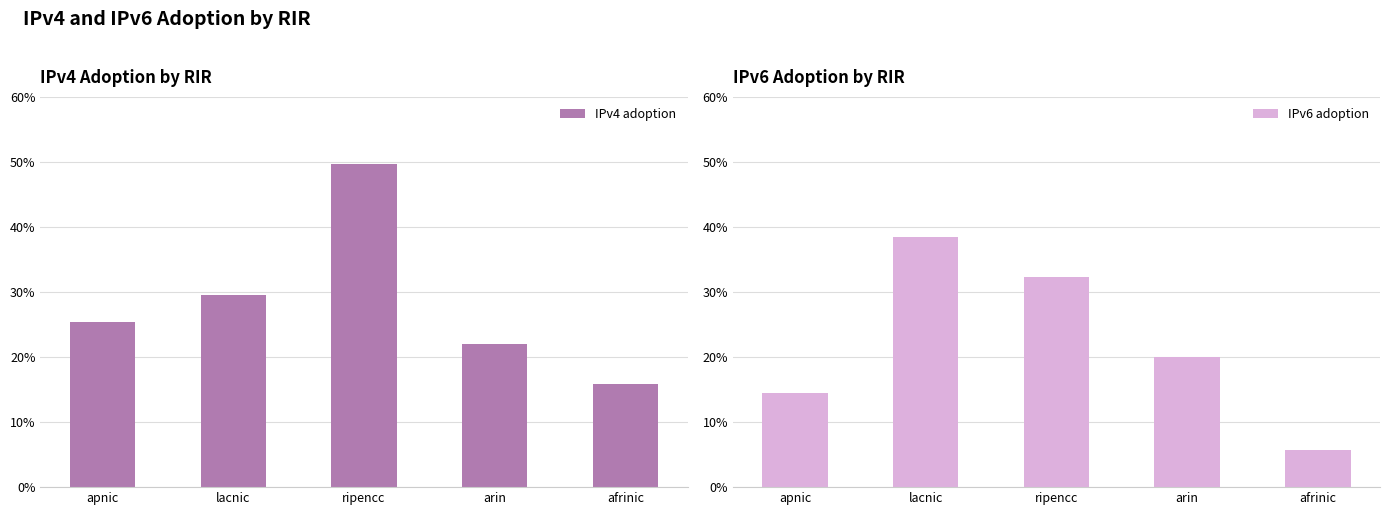

Count the number of categories in the chart.

5